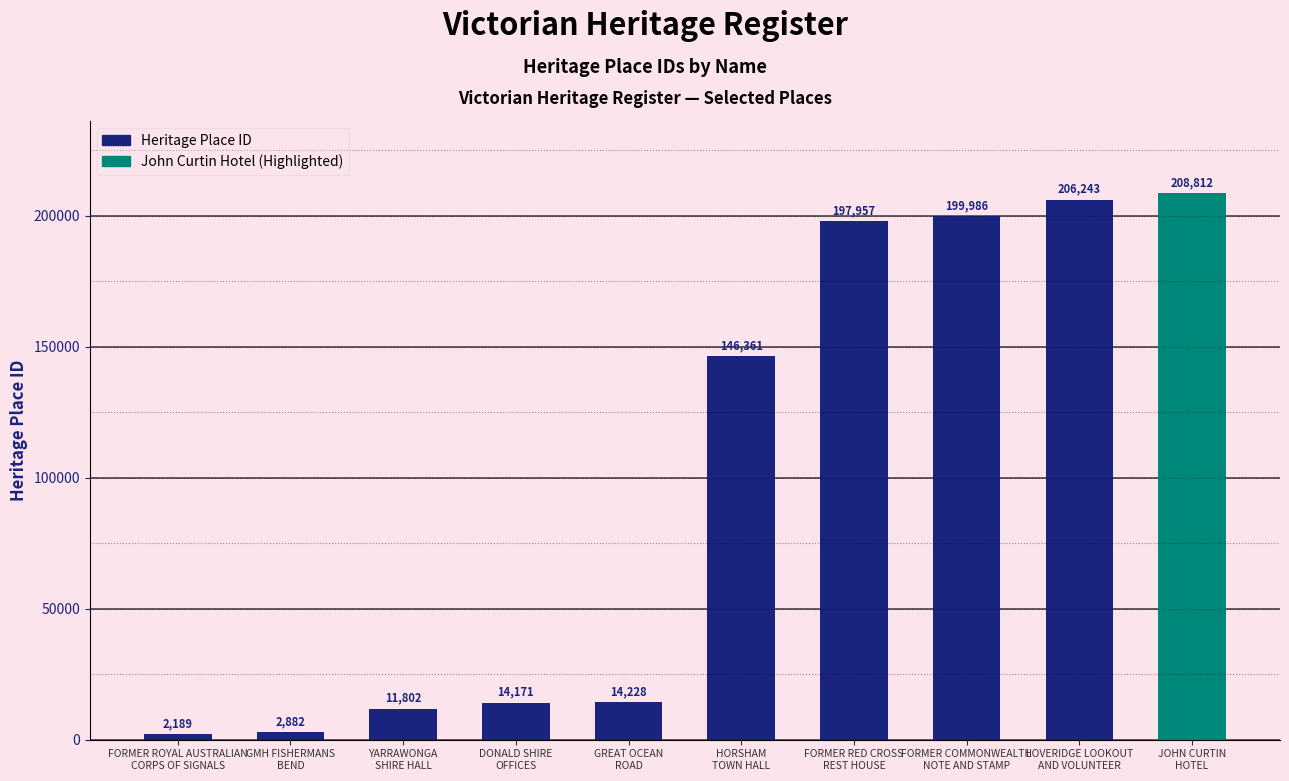

How many values are below 146361?

5